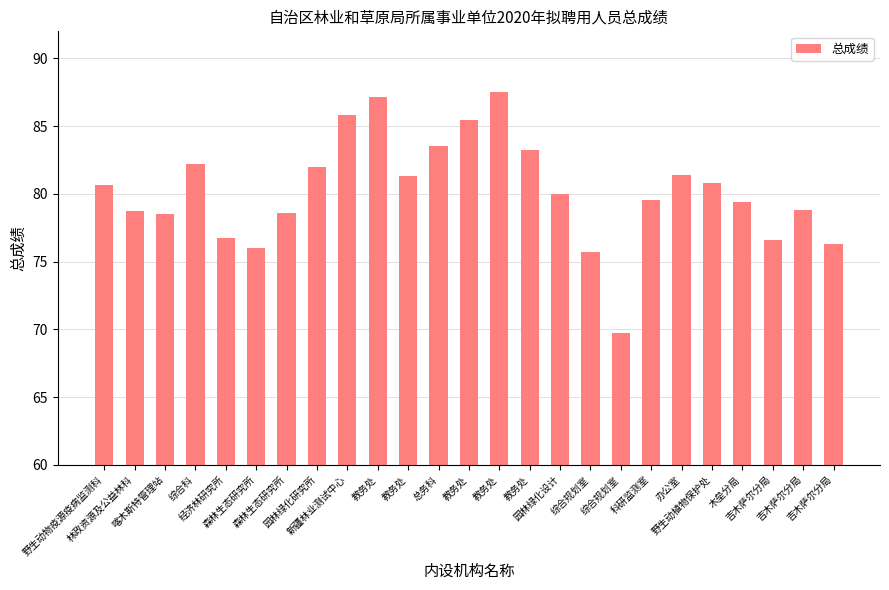

What is the smallest value displayed?

69.8